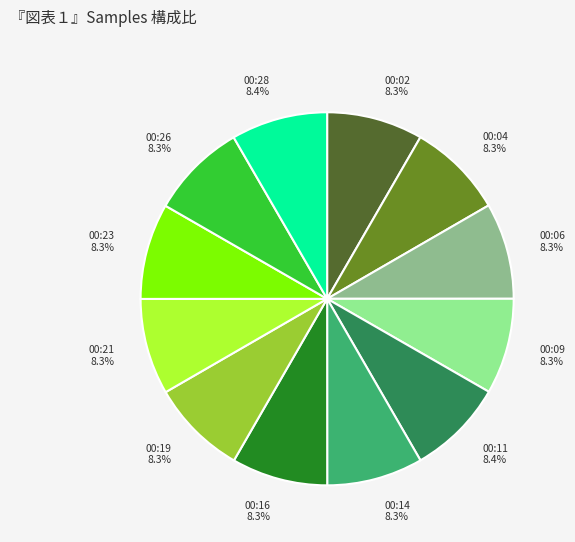

Is the sum of 00:09 and 00:14 greater than half?

No